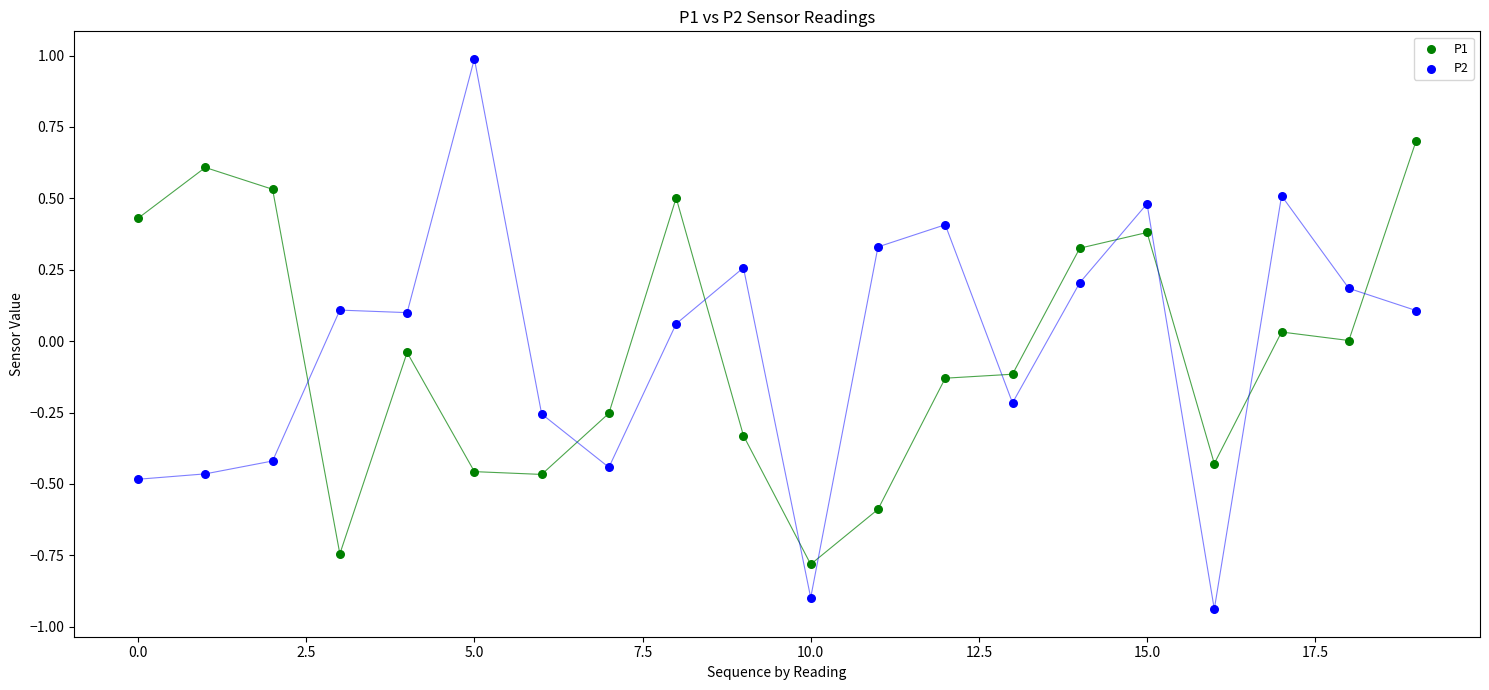

Which series has the widest spread of Y values?

P2